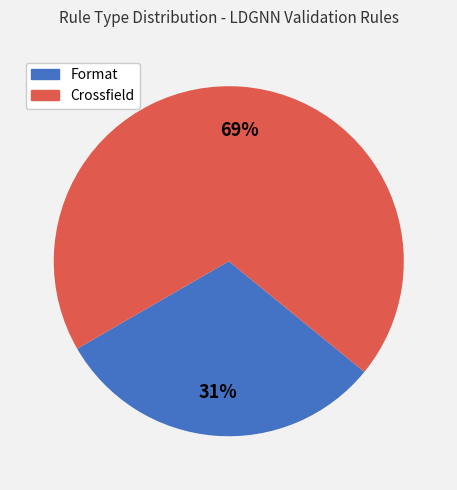

To the nearest percent, what is the average slice percentage?

50%